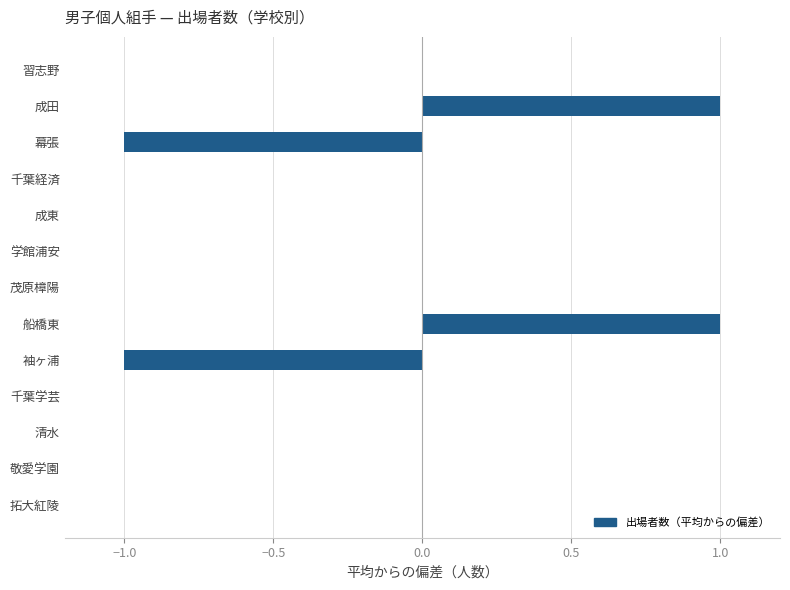

Is it true that the value at 敬愛学園 is 0?

True